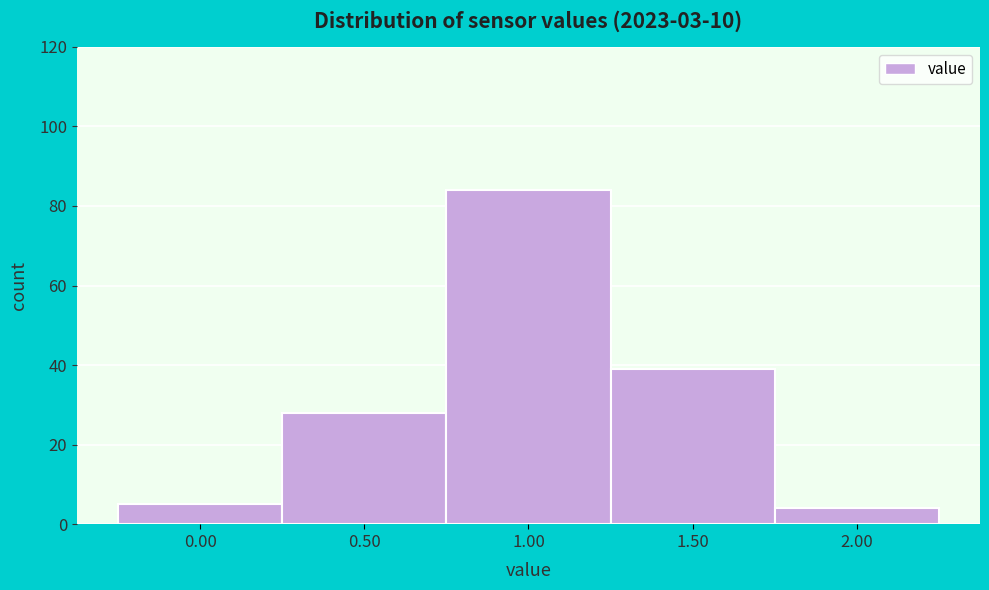

Reading left to right, list all the values displayed in this chart.

5	28	84	39	4